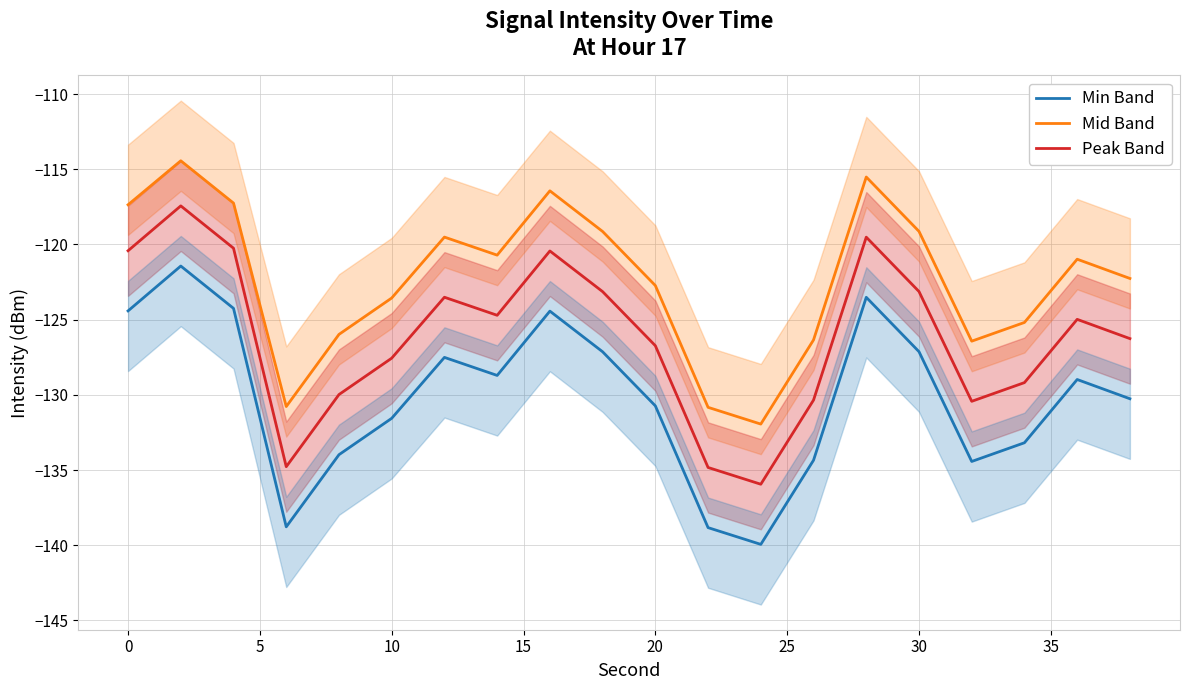

True or false: Min Band and Mid Band cross at least once.

False